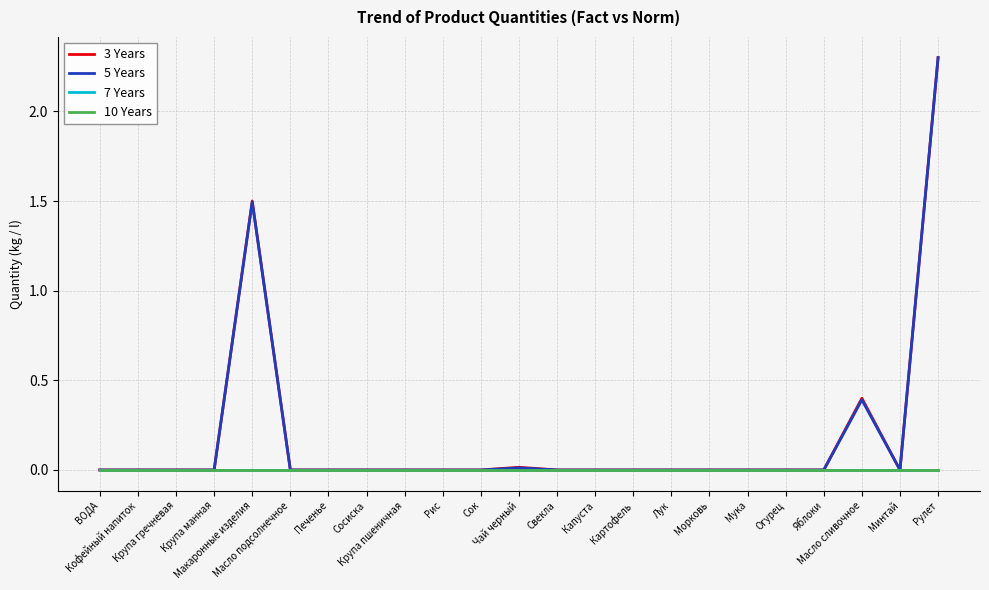

Reading left to right, extract all data points from this chart.

3 Years: 0.0	0.0	0.0	0.0	1.5	0.0	0.0	0.0	0.0	0.0	0.0	0.0	0.0	0.0	0.0	0.0	0.0	0.0	0.0	0.0	0.4	0.0	2.3
5 Years: 0.0	0.0	0.0	0.0	1.5	0.0	0.0	0.0	0.0	0.0	0.0	0.0	0.0	0.0	0.0	0.0	0.0	0.0	0.0	0.0	0.4	0.0	2.3
7 Years: 0.0	0.0	0.0	0.0	0.0	0.0	0.0	0.0	0.0	0.0	0.0	0.0	0.0	0.0	0.0	0.0	0.0	0.0	0.0	0.0	0.0	0.0	0.0
10 Years: 0.0	0.0	0.0	0.0	0.0	0.0	0.0	0.0	0.0	0.0	0.0	0.0	0.0	0.0	0.0	0.0	0.0	0.0	0.0	0.0	0.0	0.0	0.0